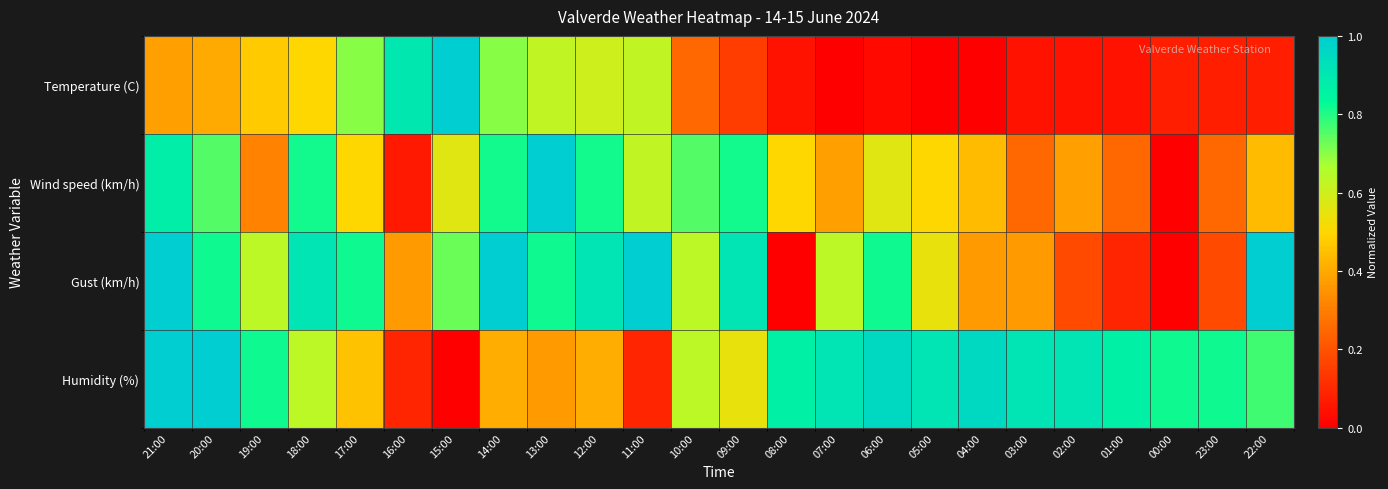

List the series in order of their overall mean, highest first.

Humidity (%), Gust (km/h), Wind speed (km/h), Temperature (C)